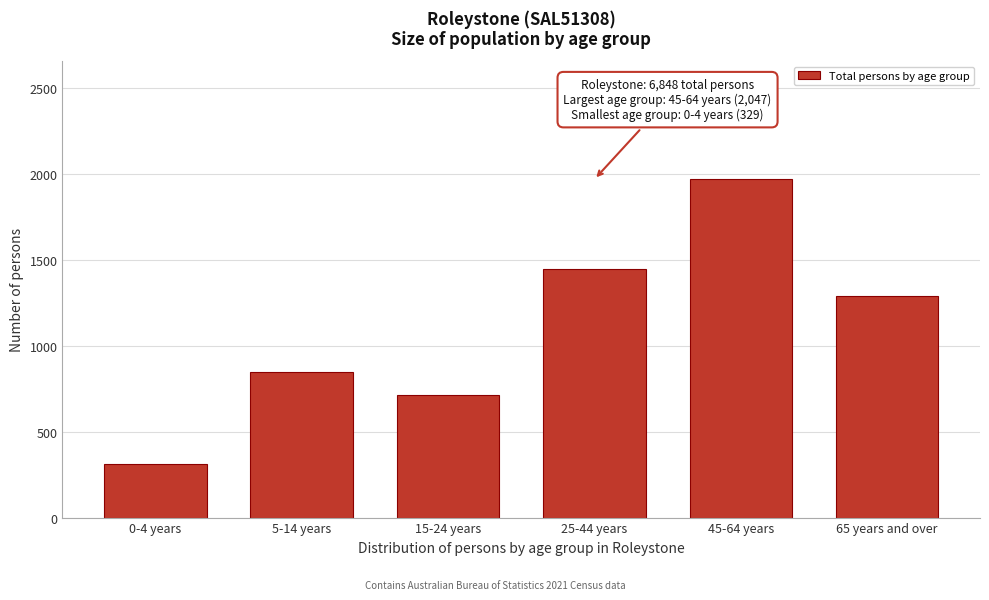

Reading left to right, list all the values displayed in this chart.

313	846	714	1449	1970	1291